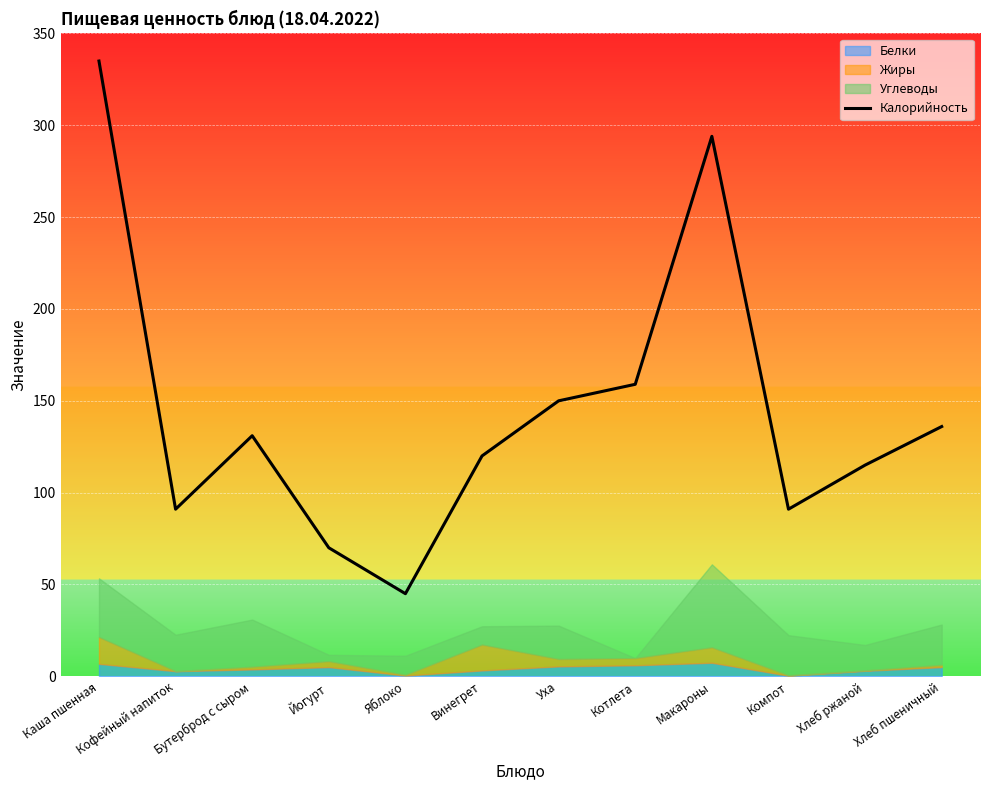

At which label is the value closest to 190?

Котлета